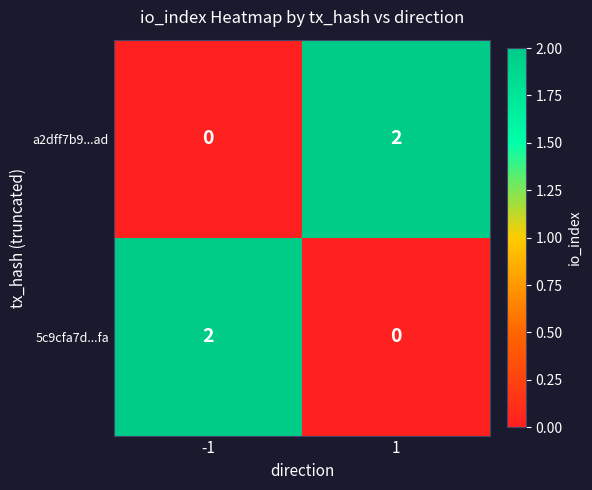

How many series are shown in this chart?

2